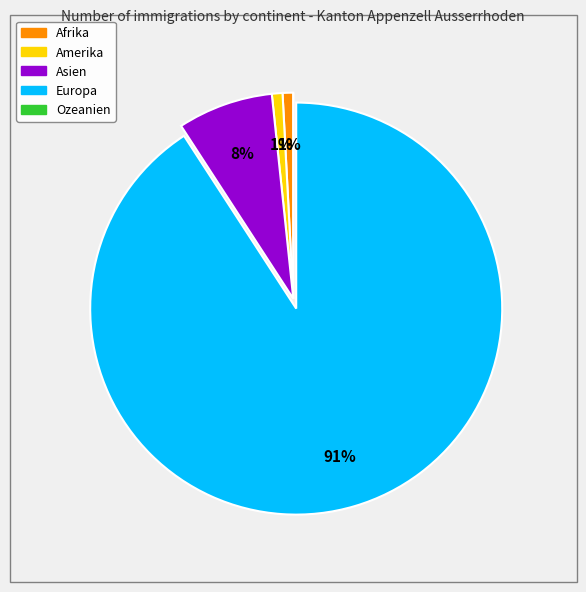

Is there a majority slice in this chart?

Yes